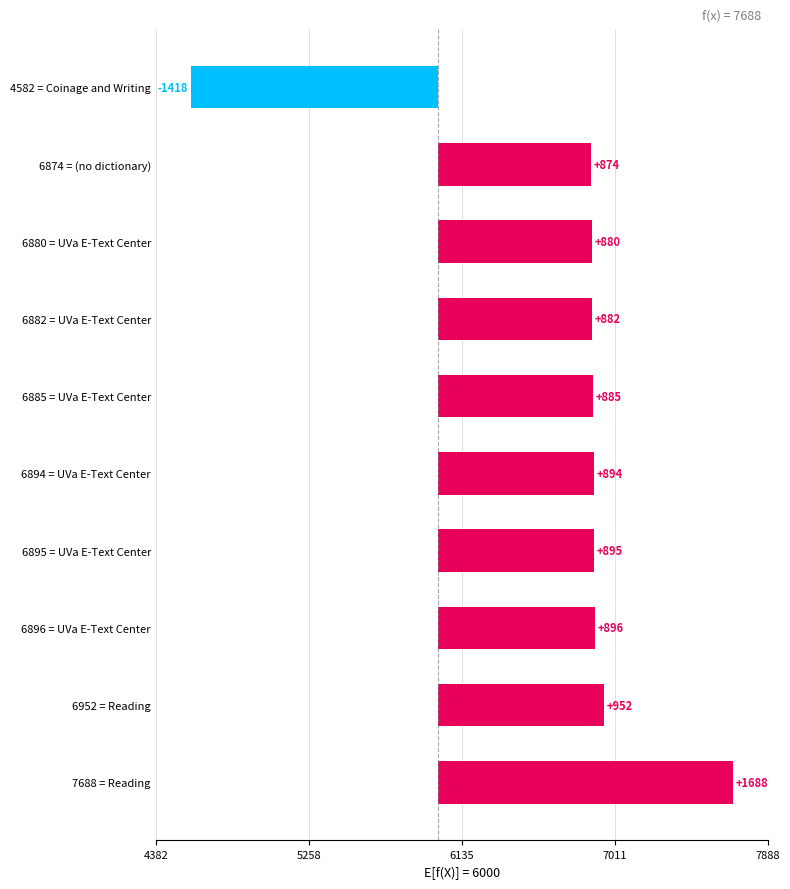

What is the smallest value displayed?

-1418